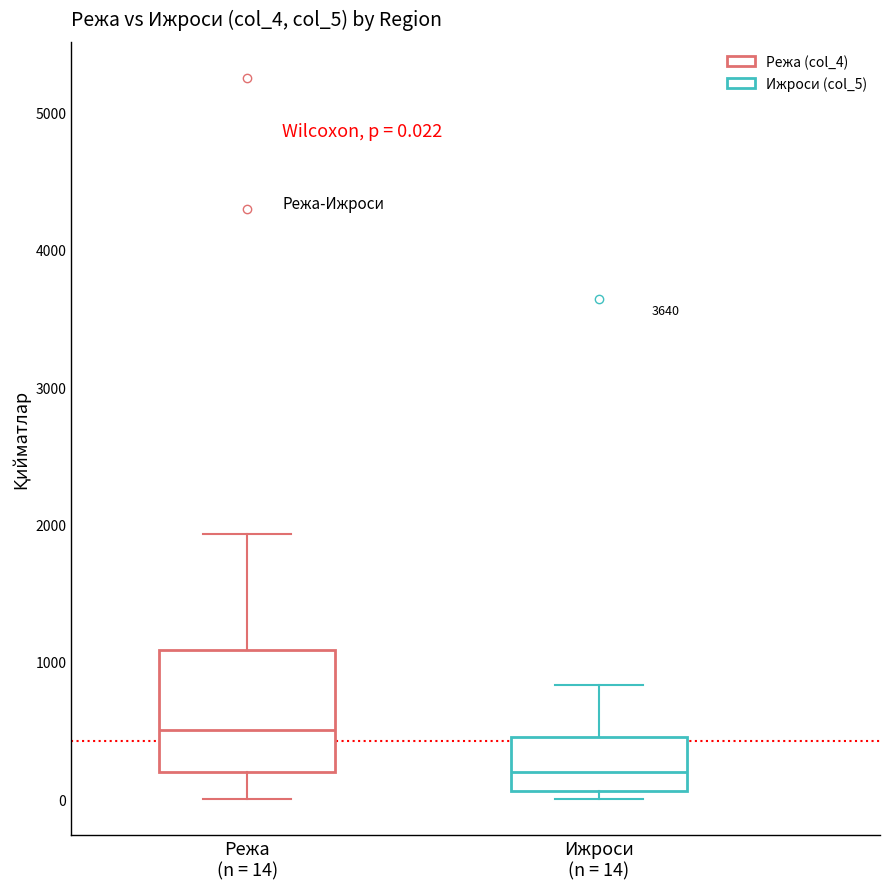

Comparing the boxes themselves (not the whiskers), which one is the tallest?

Режа (n = 14)